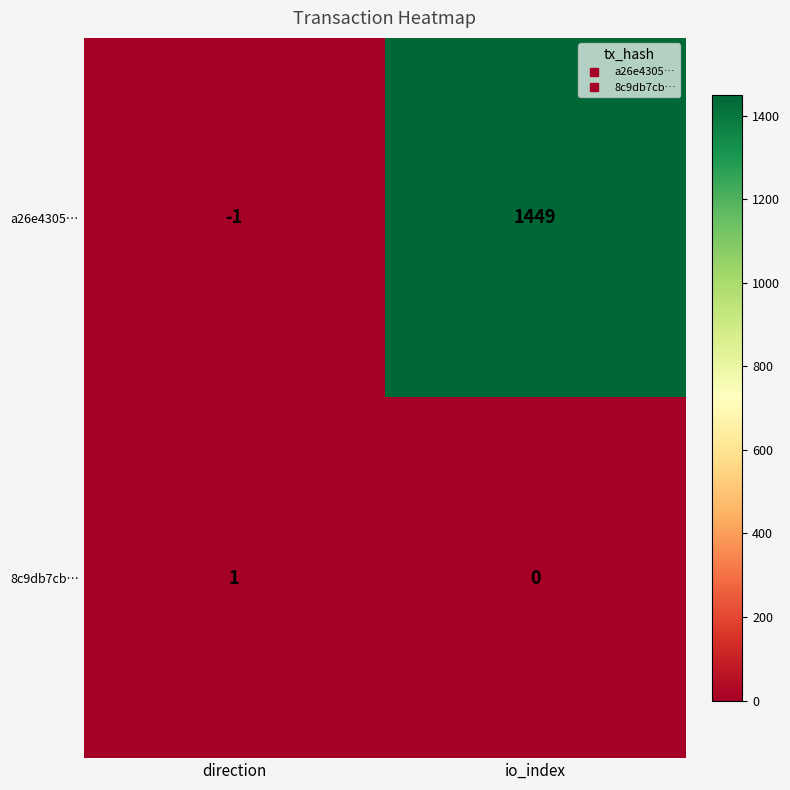

What is the sum of the a26e4305… values at direction and io_index?

1448